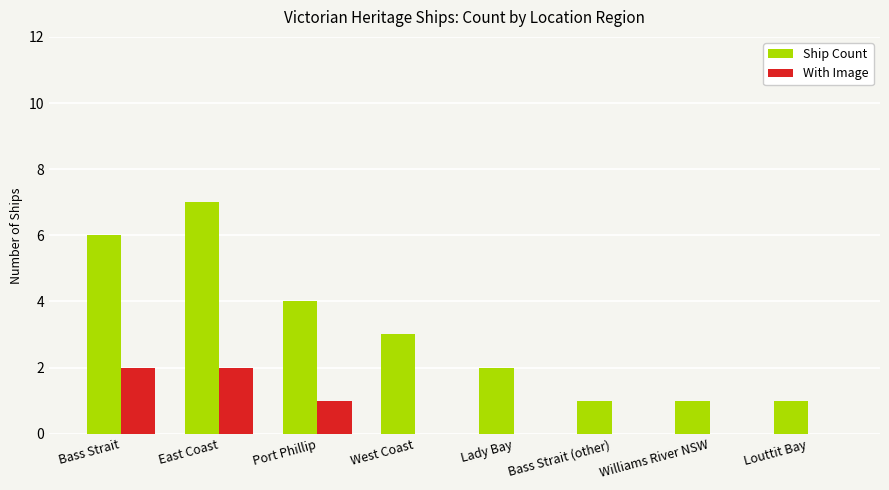

True or false: With Image has a value of 2 at East Coast.

True